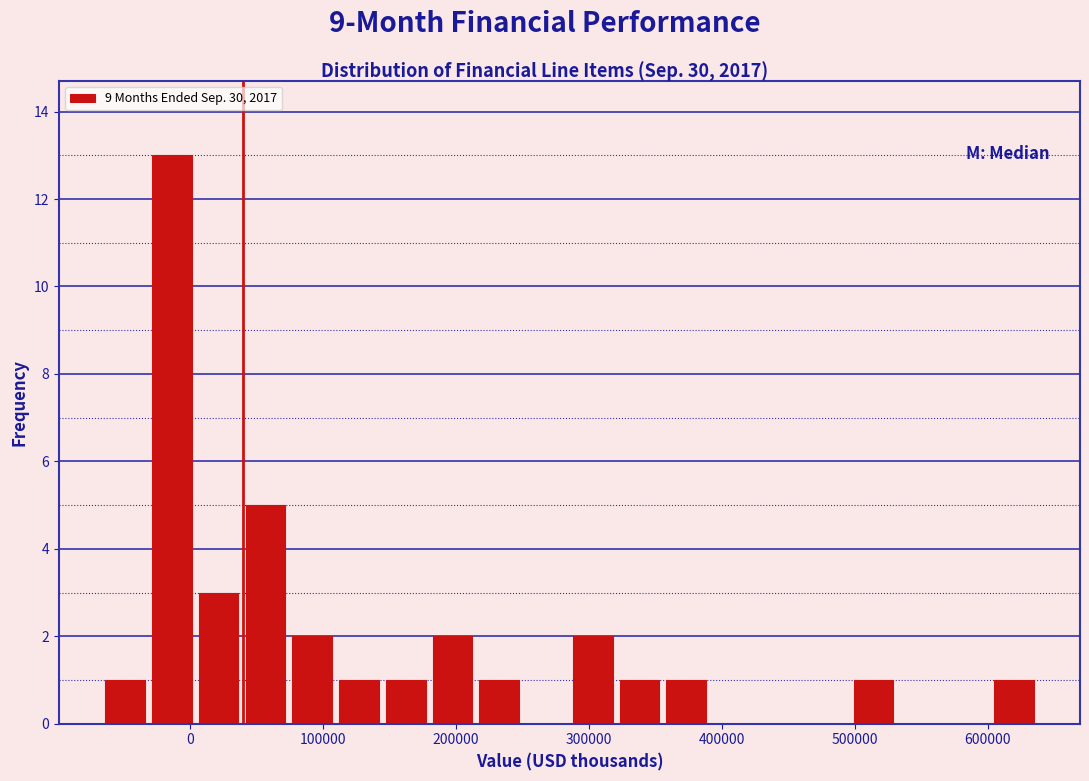

Around what value on the x-axis is the tallest bar? Give the approximate position of its centre, as read against the axis.

-10000